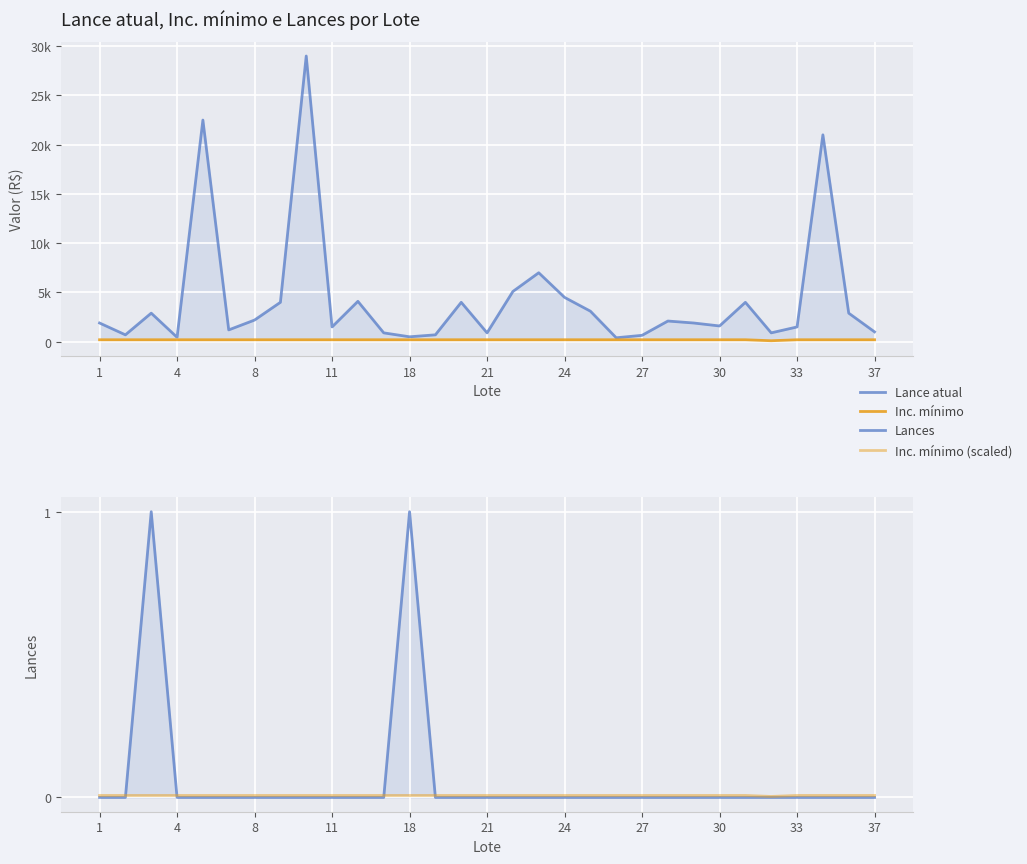

Which series has the largest total across all categories?

Lance atual